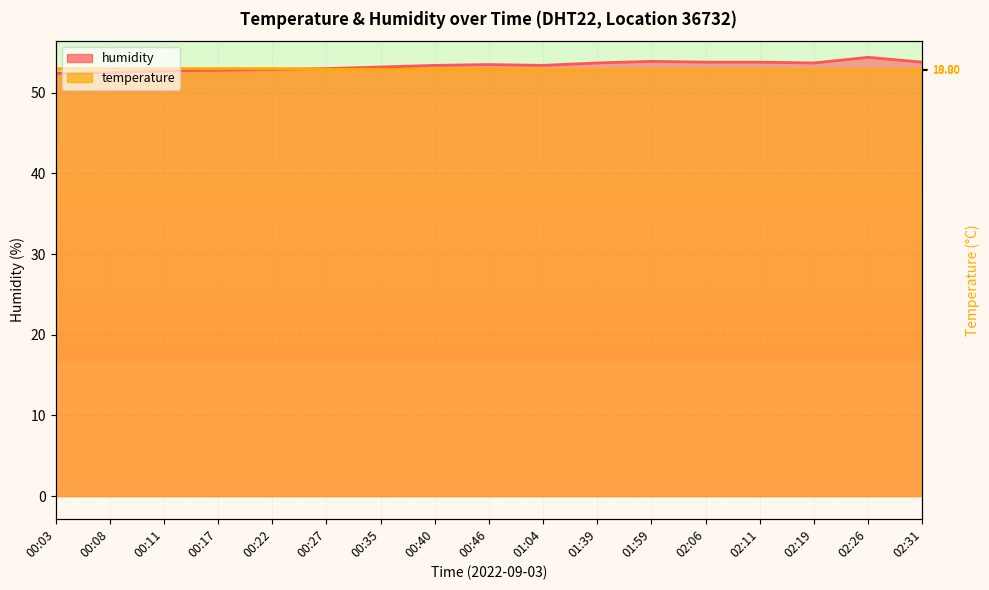

How many intersections are there between humidity and temperature?

1